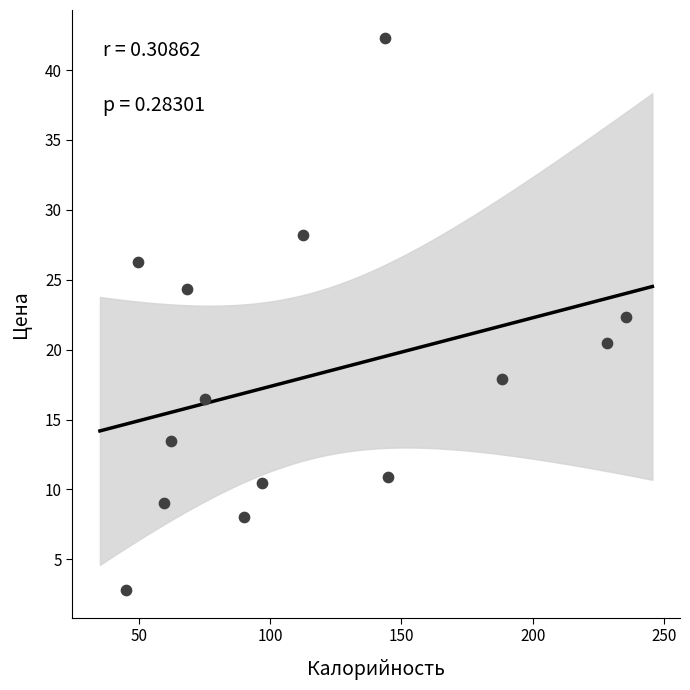

What is the range of Y values (max minus min)?

39.5